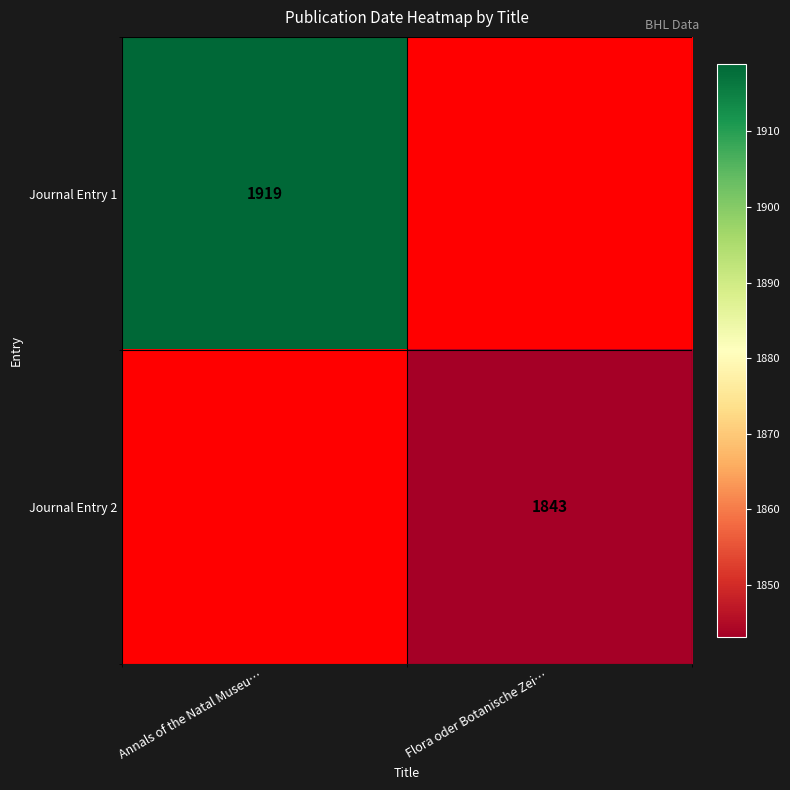

True or false: Journal Entry 1 has a value of 3251 at Annals of the Natal Museu….

False